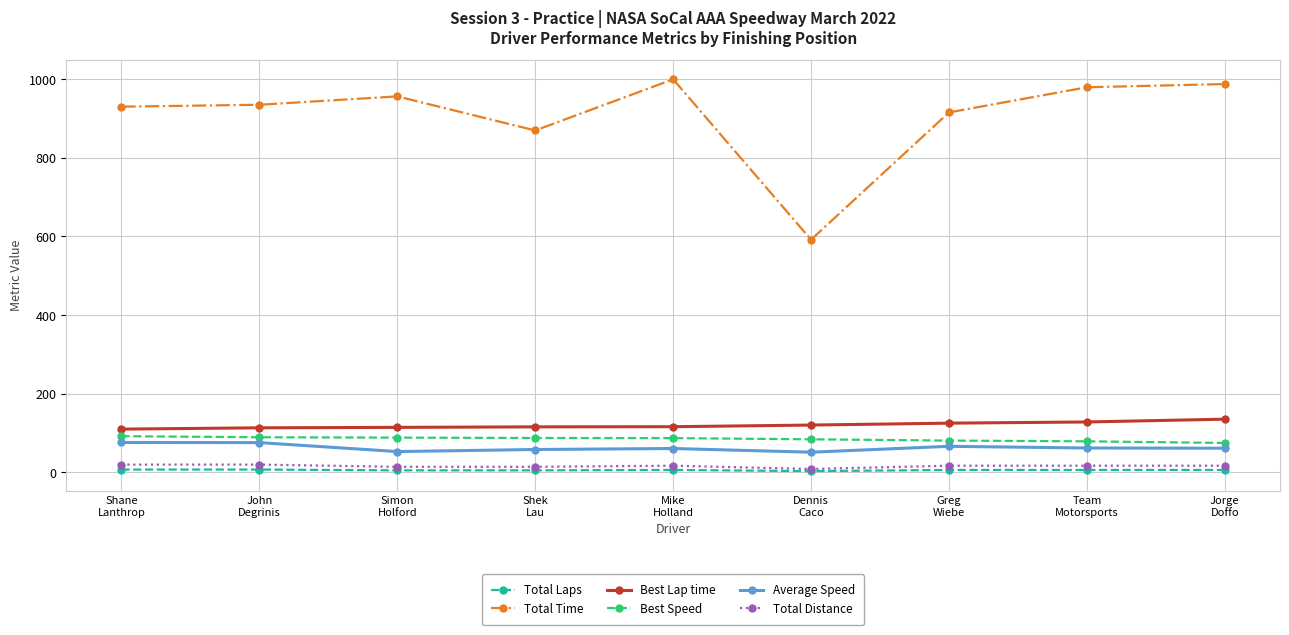

Which series has the largest range (max minus min)?

Total Time